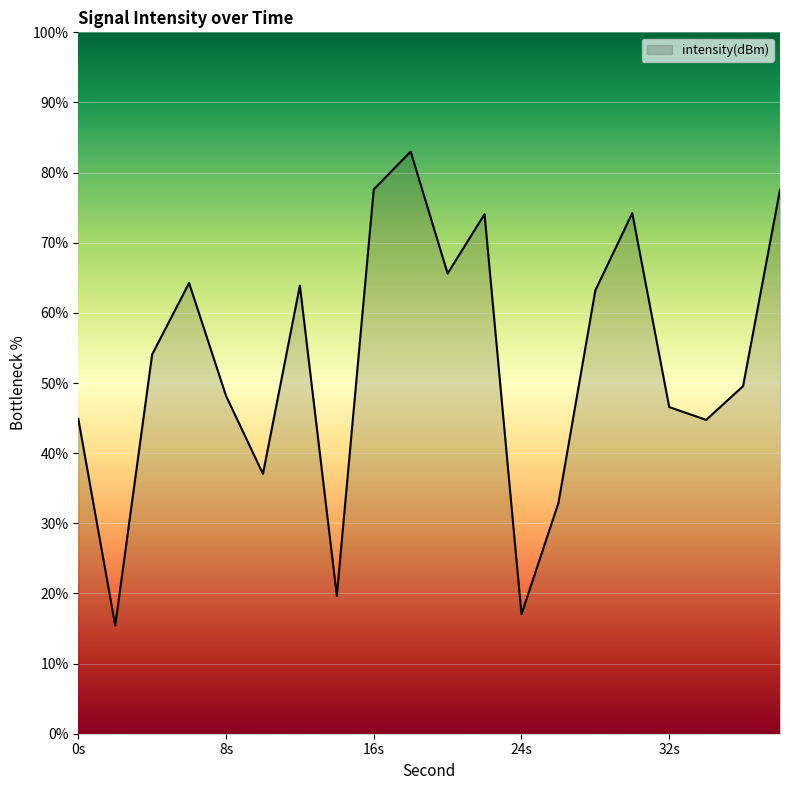

What is the difference between the maximum and minimum values?

67.6